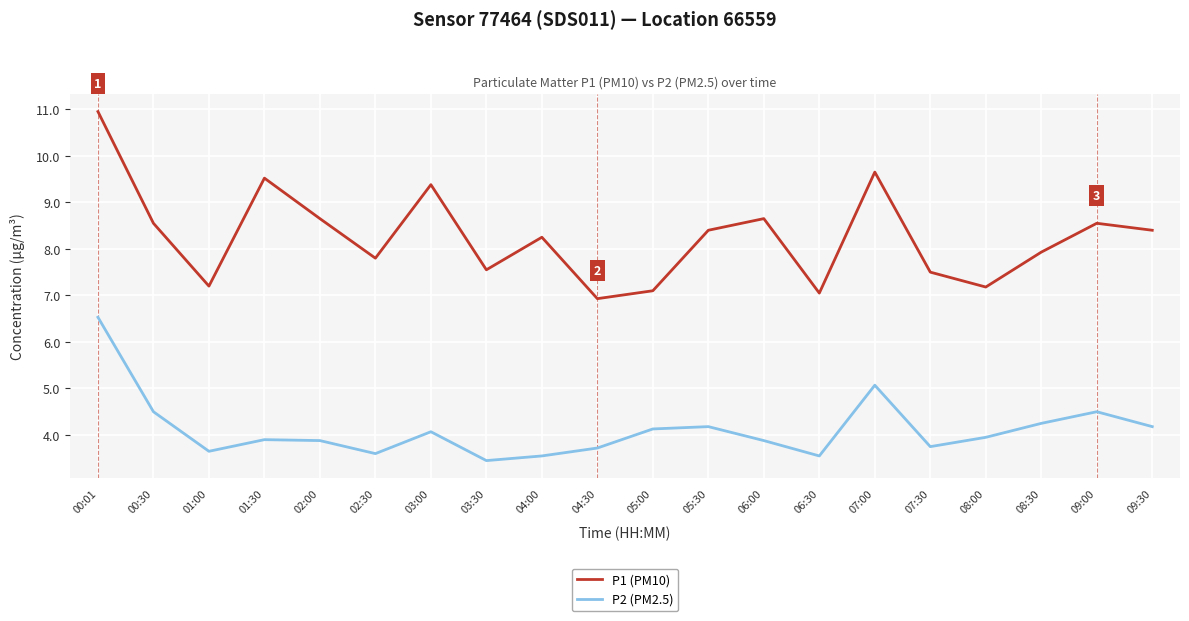

True or false: P2 (PM2.5) has more than 1 interior local peaks.

True